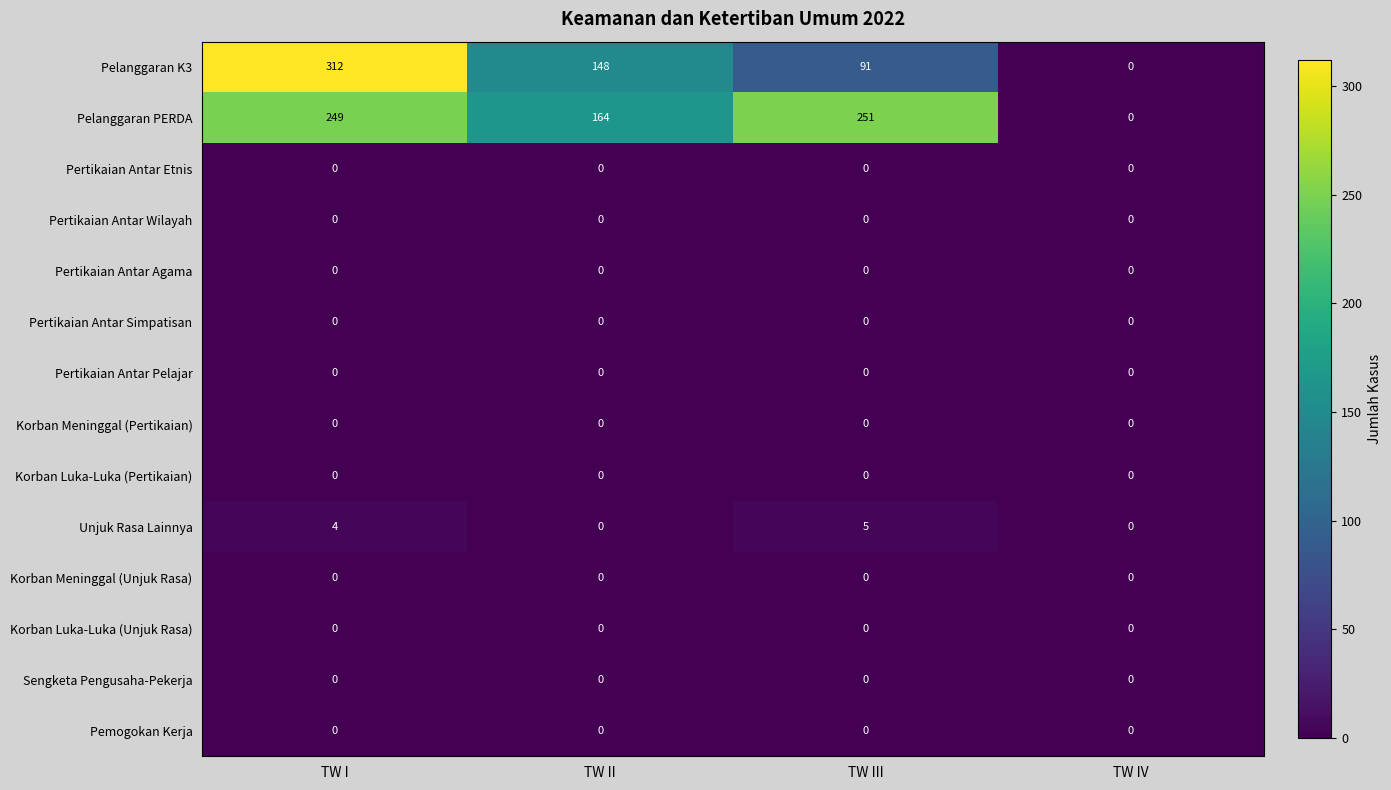

At how many categories does at least one series exceed 37?

3